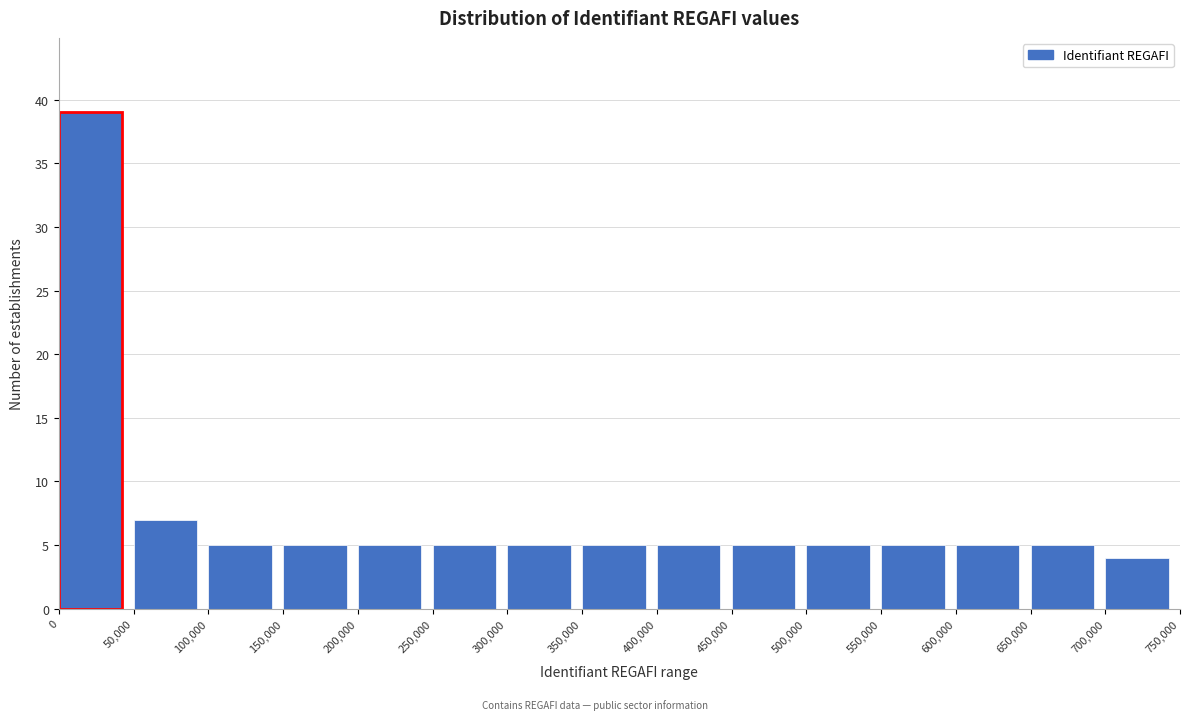

Reading left to right, list every bar in this chart as the range it spans on the x-axis followed by its height. The values are not printed on the chart, so give them approximately, as read against the axis.

0 to 50,000: 39
50,000 to 100,000: 7
100,000 to 150,000: 5
150,000 to 200,000: 5
200,000 to 250,000: 5
250,000 to 300,000: 5
300,000 to 350,000: 5
350,000 to 400,000: 5
400,000 to 450,000: 5
450,000 to 500,000: 5
500,000 to 550,000: 5
550,000 to 600,000: 5
600,000 to 650,000: 5
650,000 to 700,000: 5
700,000 to 750,000: 4